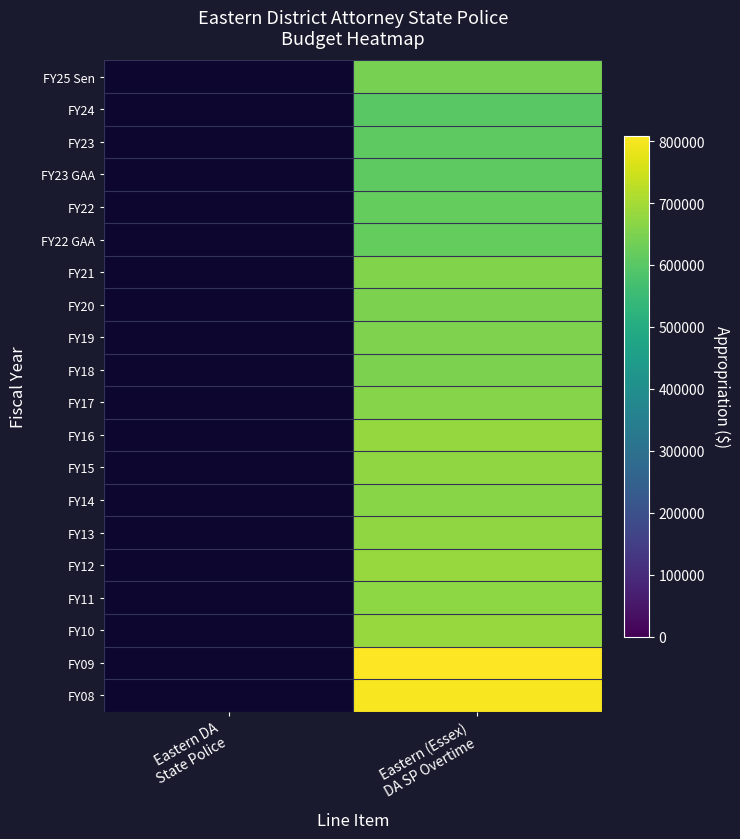

How many values in FY09 are above zero?

1